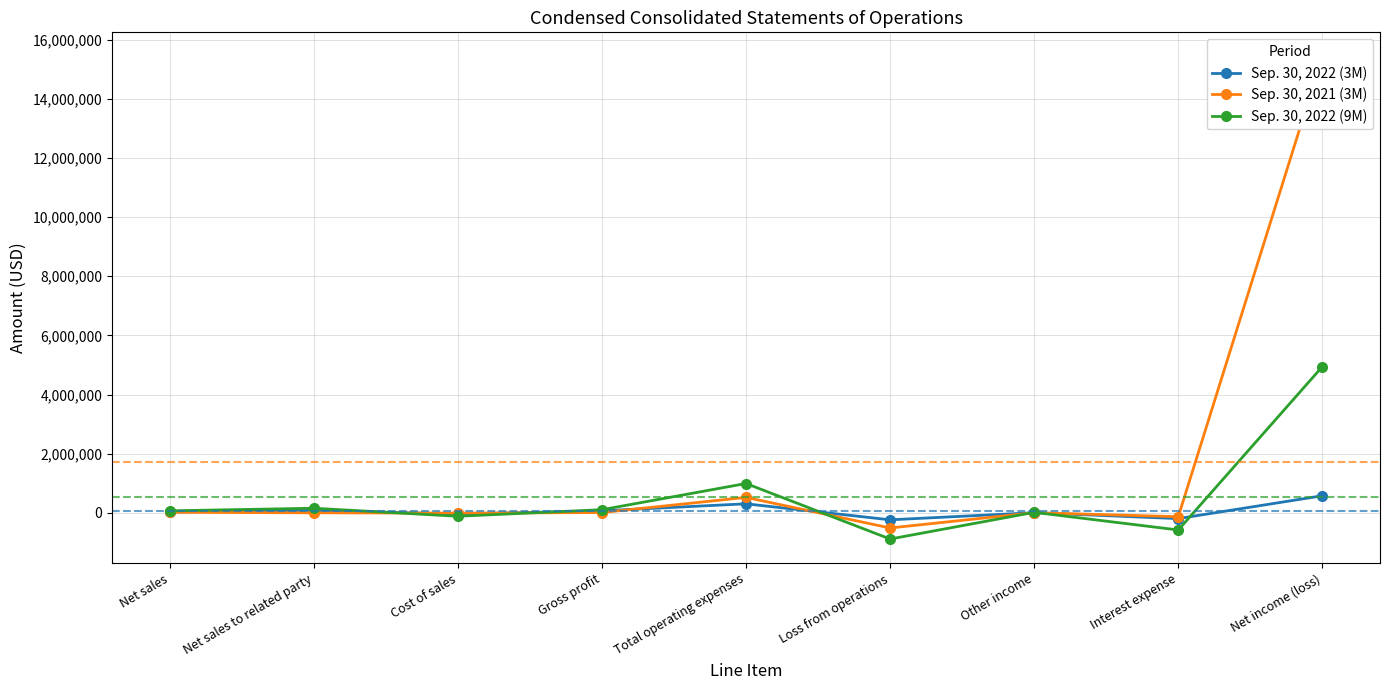

True or false: Sep. 30, 2022 (3M) has a value of -18576 at Cost of sales.

False